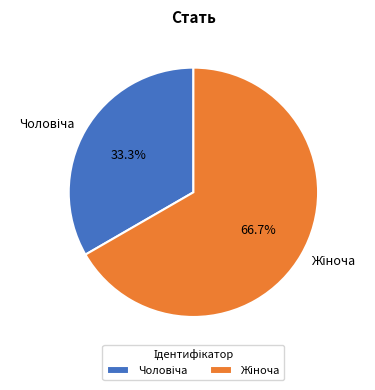

Is there a majority slice in this chart?

Yes